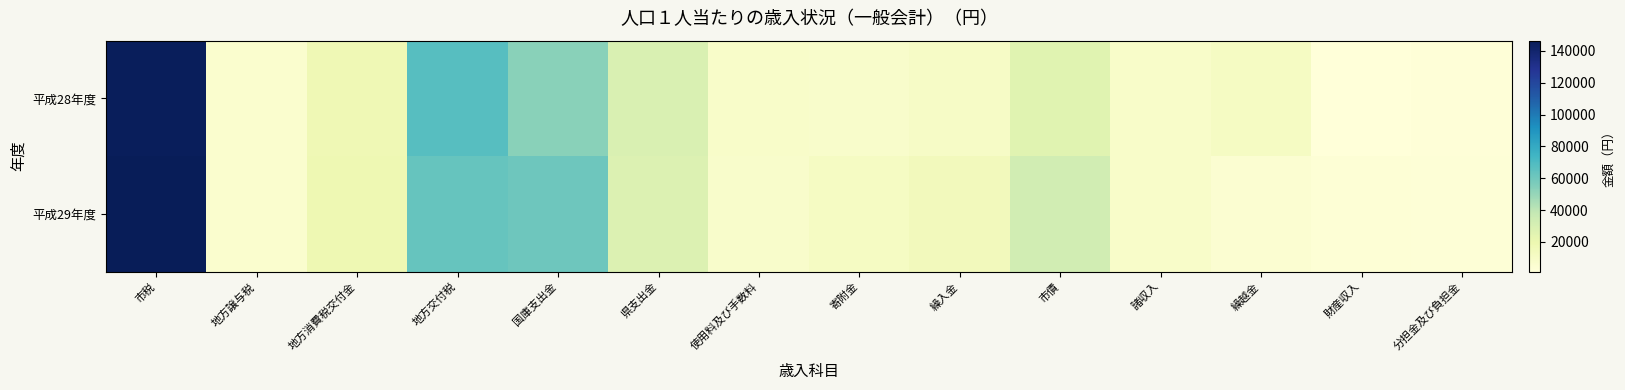

What is the total value across all series at 繰越金?

16023.4